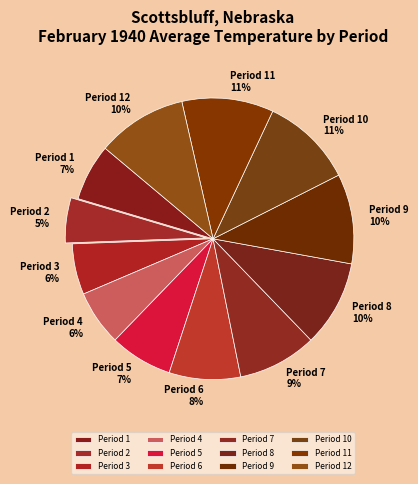

Which category has the smallest portion of the pie?

Period 2